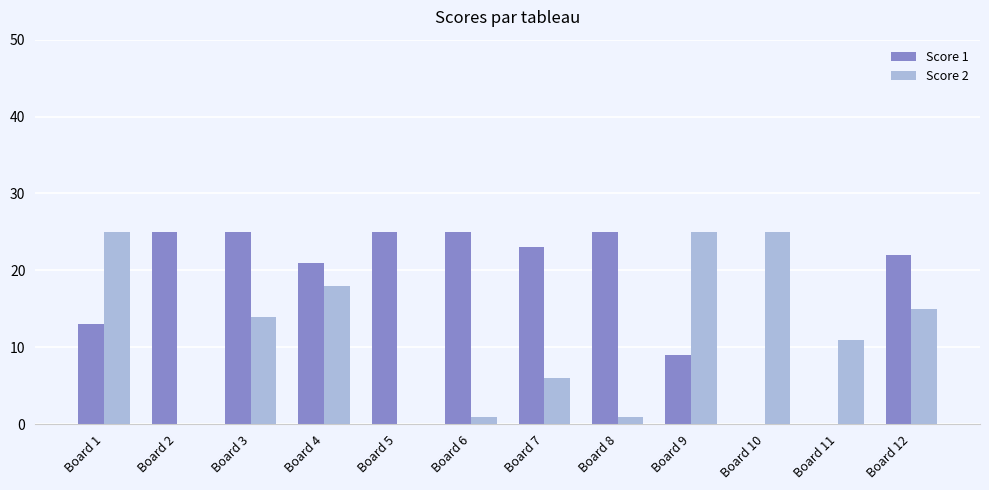

What is the highest value of the Score 2 series?

25